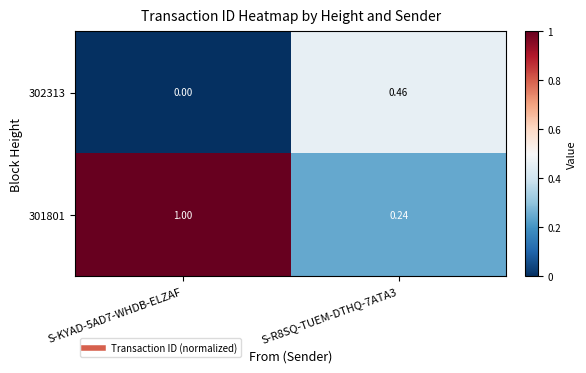

Which series changed the most between S-KYAD-5AD7-WHDB-ELZAF and S-R8SQ-TUEM-DTHQ-7ATA3?

301801